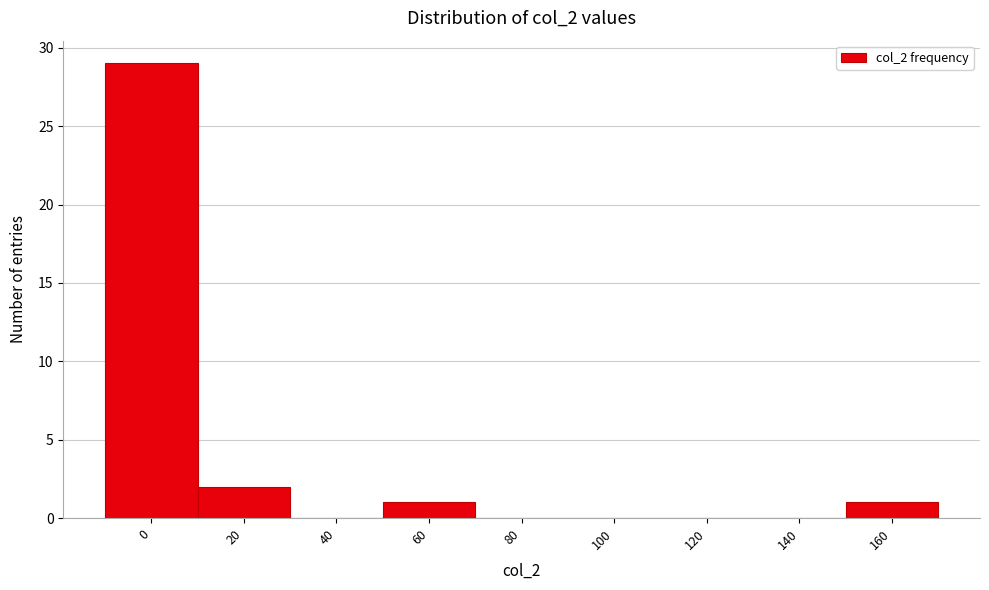

Reading left to right, extract all data points from this chart.

0=29	20=2	40=0	60=1	80=0	100=0	120=0	140=0	160=1